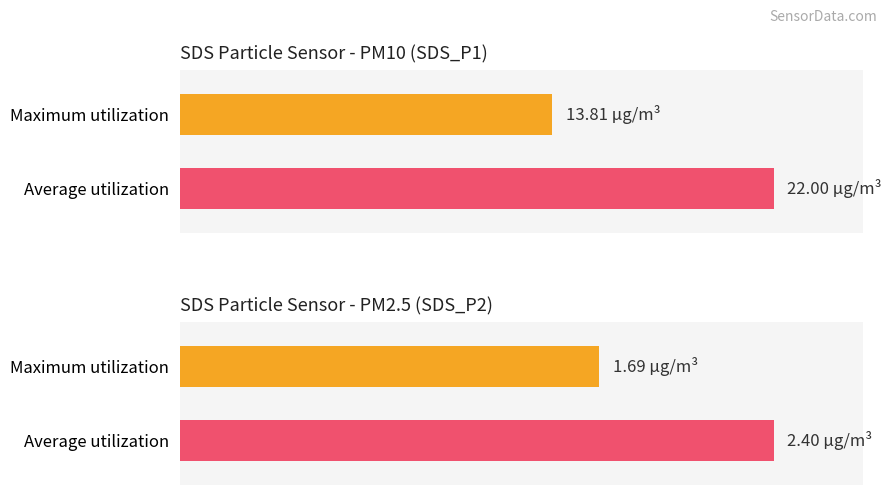

What are all the series names shown in the legend?

SDS_P1, SDS_P2